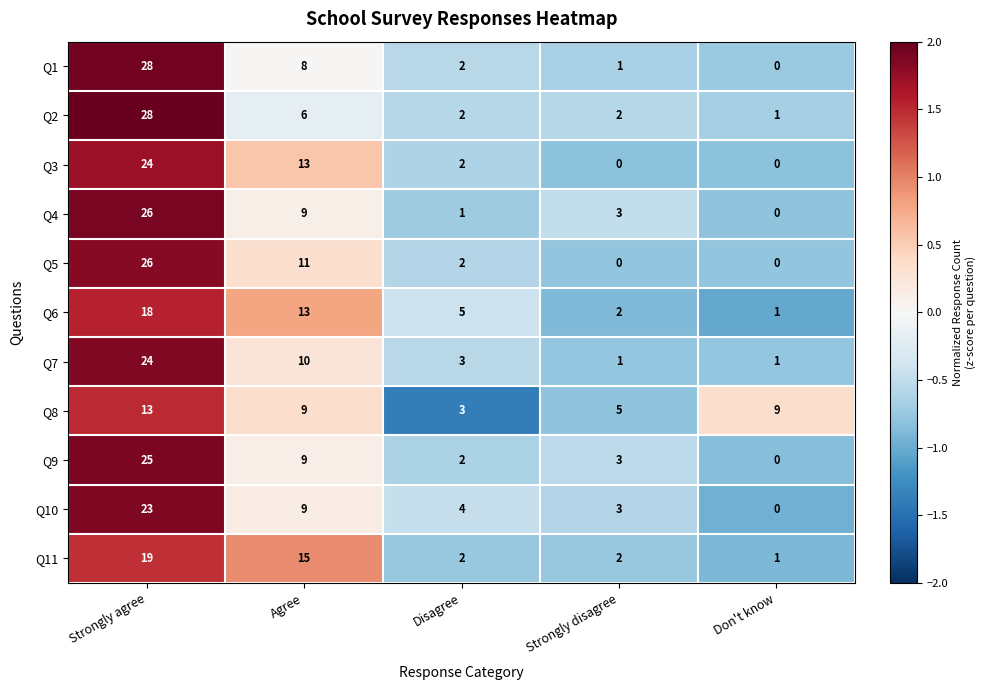

Where is Q10 nearest to the value 11?

Agree